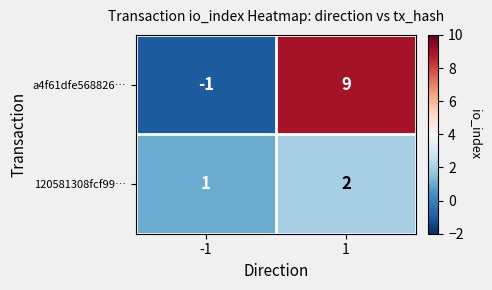

Rank the series by their maximum value, from lowest to highest.

120581308fcf99…, a4f61dfe568826…